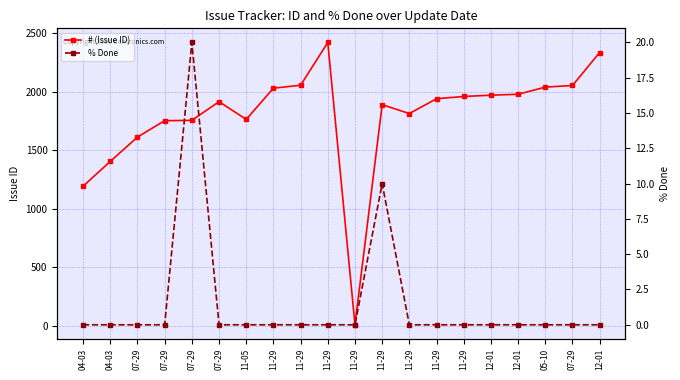

What are all the series names shown in the legend?

# (Issue ID), % Done